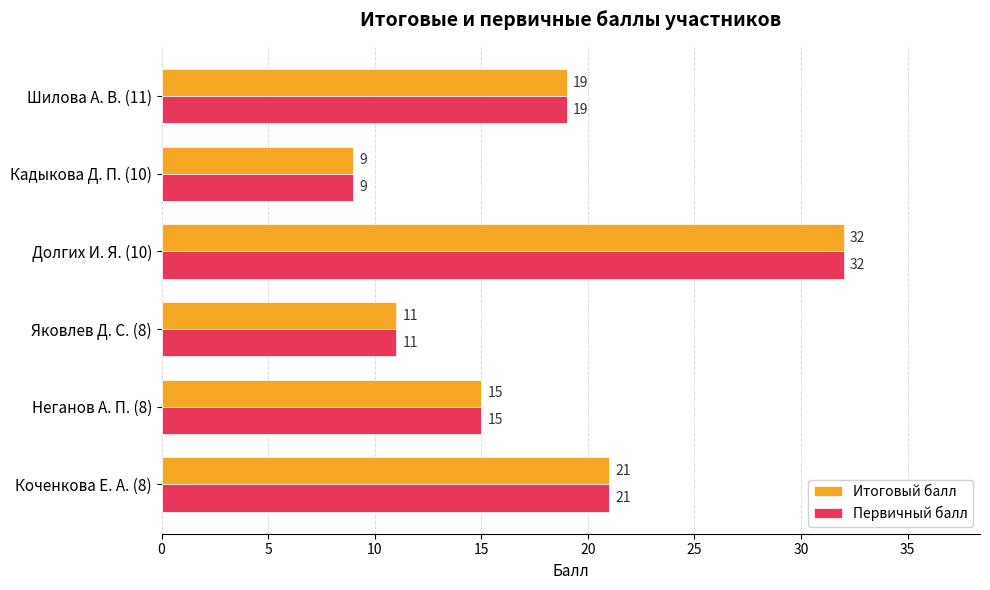

The Первичный балл series shows 15 at Кадыкова Д. П. (10). True or false?

False